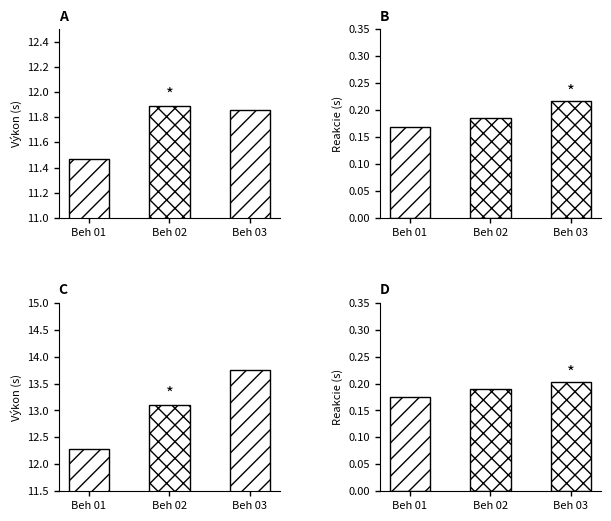

List the series in order of their peak value, highest first.

Dorastenky Výkon, Dorastenci Výkon, Dorastenci Reakcie, Dorastenky Reakcie